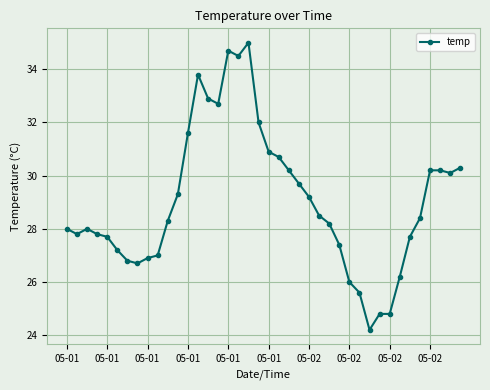

What is the difference between the maximum and second lowest values?

10.2